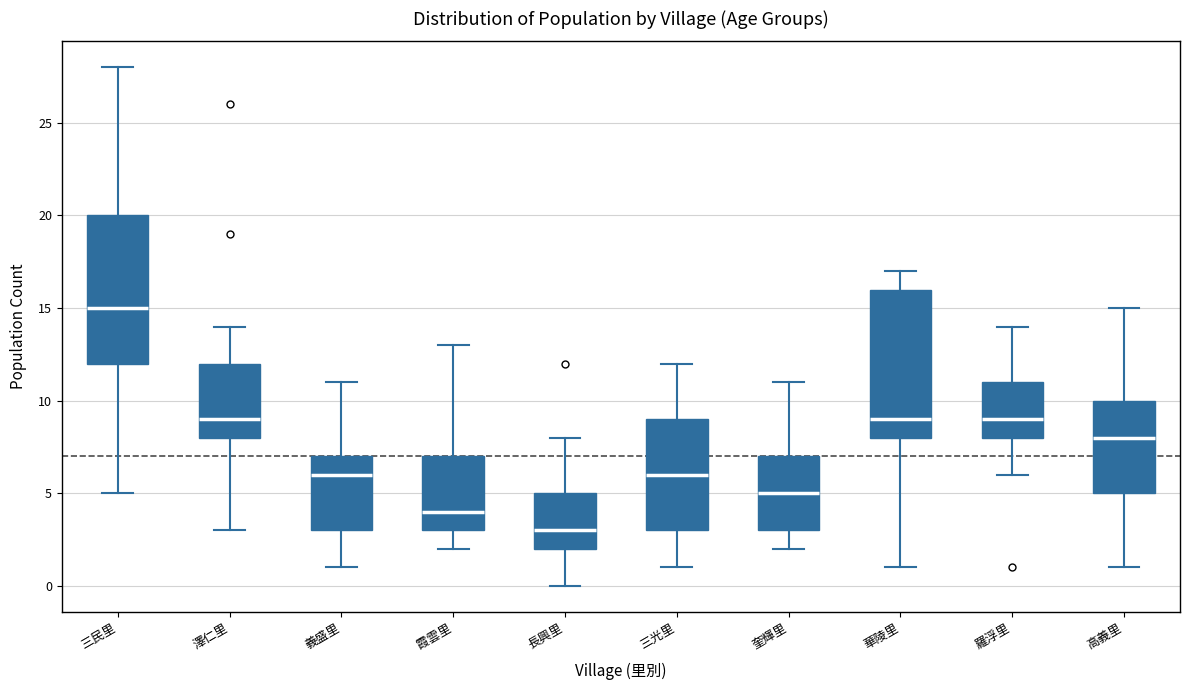

Where does the median line of the box for 長興里 sit on the y-axis? The values are not printed on the chart, so give them approximately, as read against the axis.

3